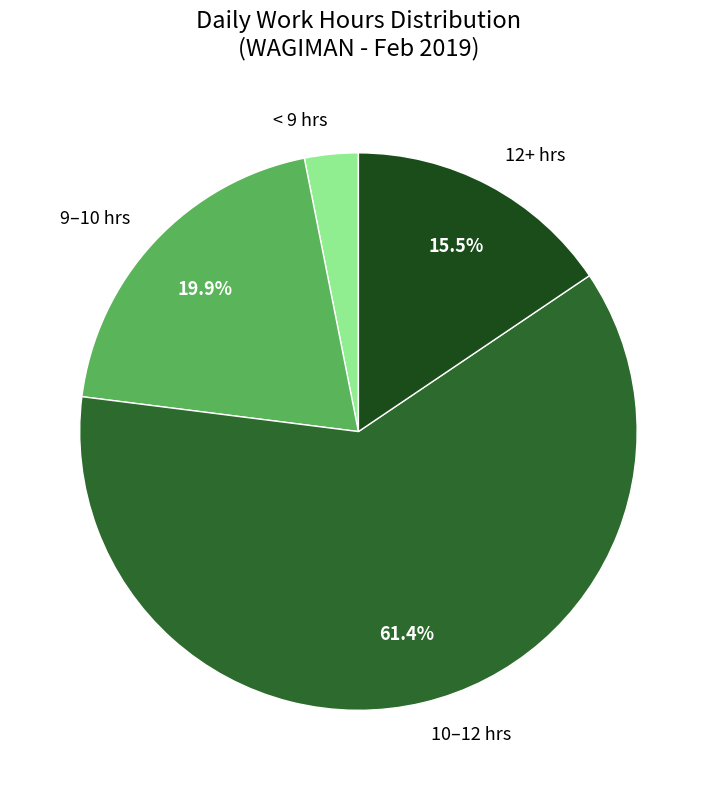

To the nearest percent, what is the average slice percentage?

25%